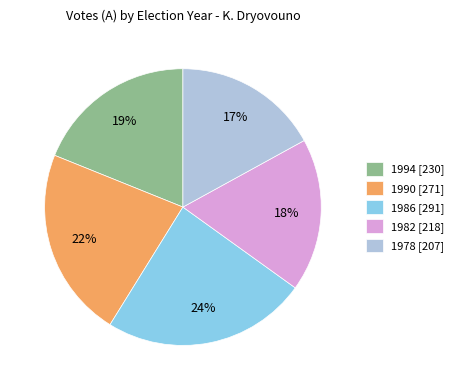

True or false: 1986 accounts for 38% of the total.

False